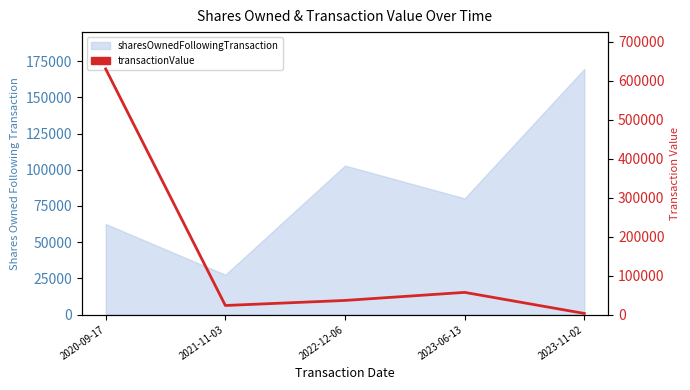

What is the difference between the maximum and minimum values?

627110